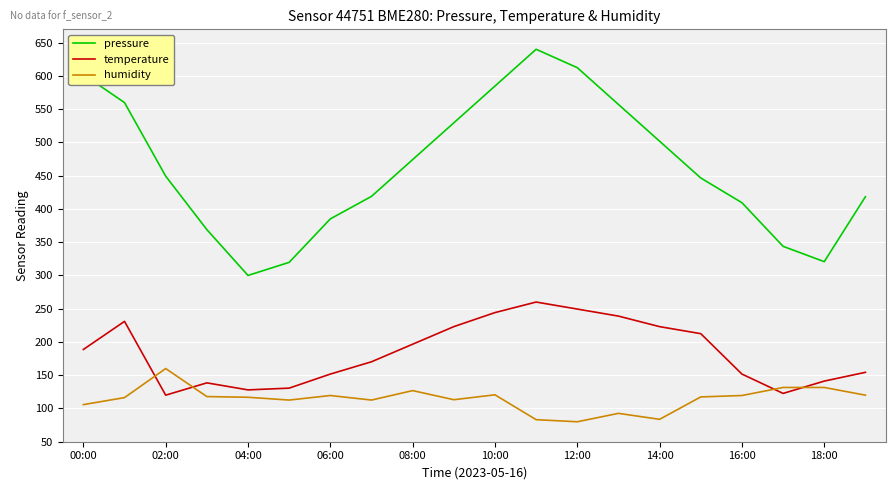

What is the difference between the second highest and second lowest values in the humidity series?

48.4